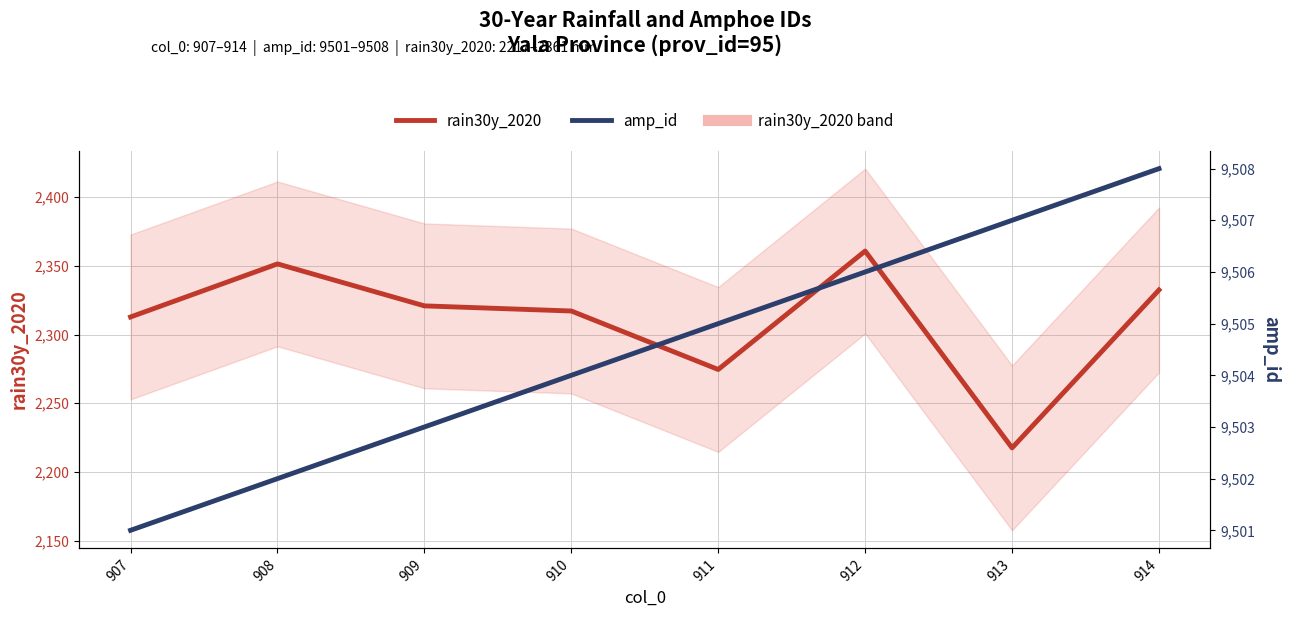

True or false: amp_id has a value of 6228.9 at 907.

False